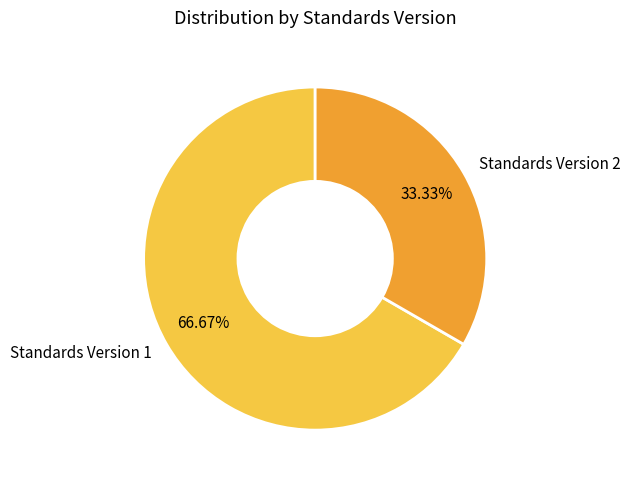

Combined, do Standards Version 1 and Standards Version 2 account for over 50%?

Yes